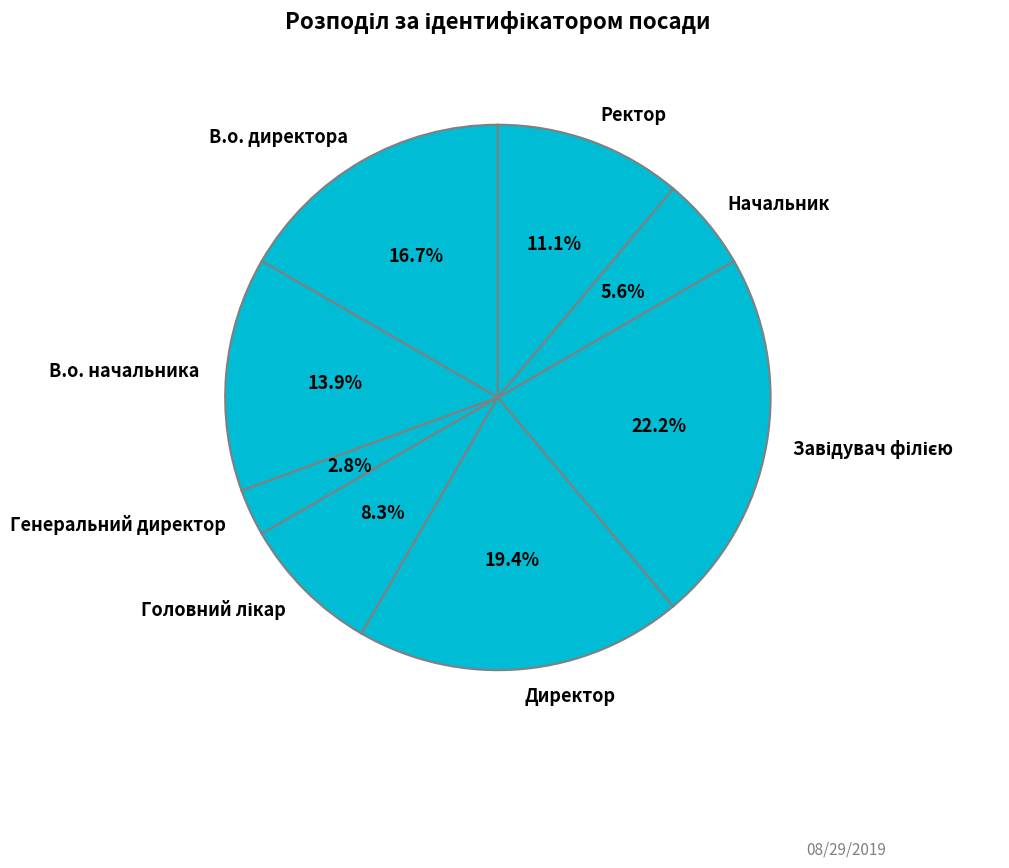

How many segments does this pie chart have?

8